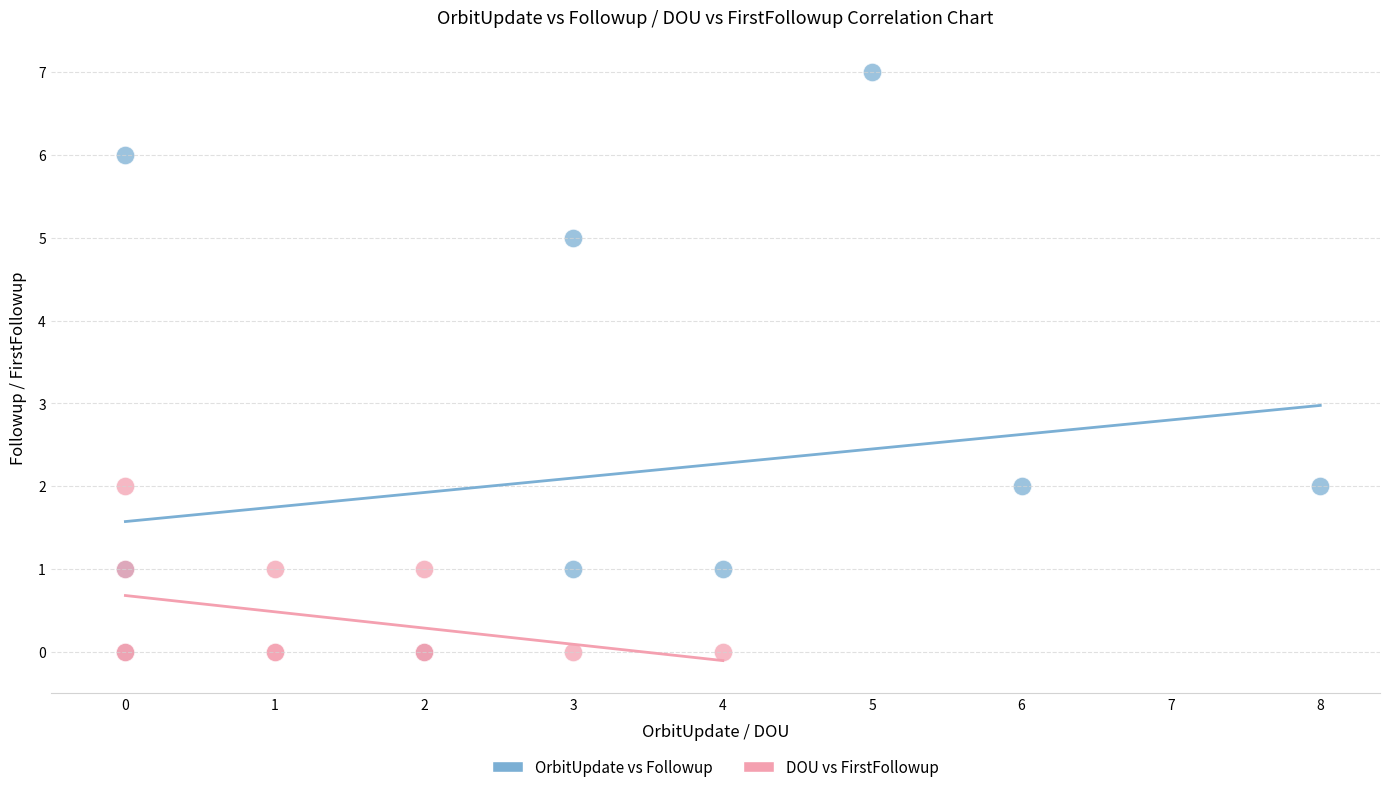

What are all the series names shown in the legend?

OrbitUpdate vs Followup, DOU vs FirstFollowup